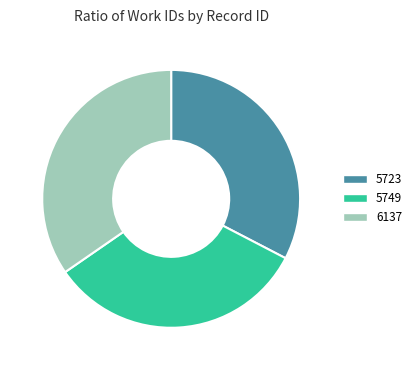

Count the number of slices in the pie.

3